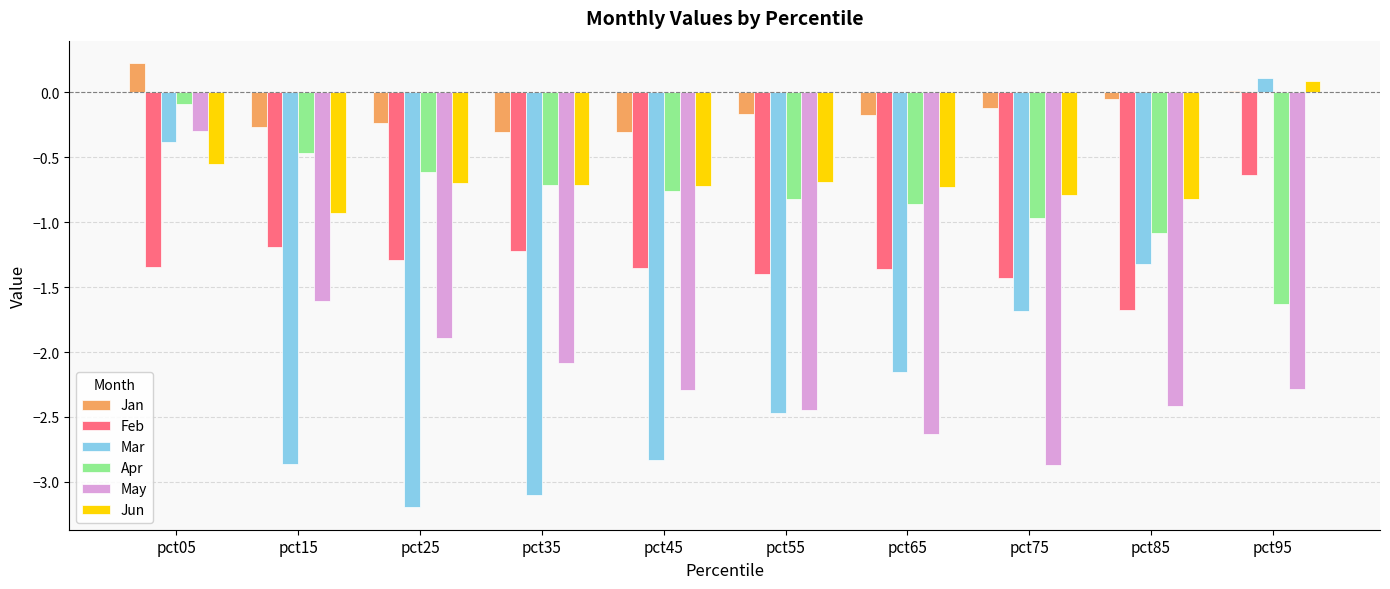

At which label does Jun first exceed 0?

pct95